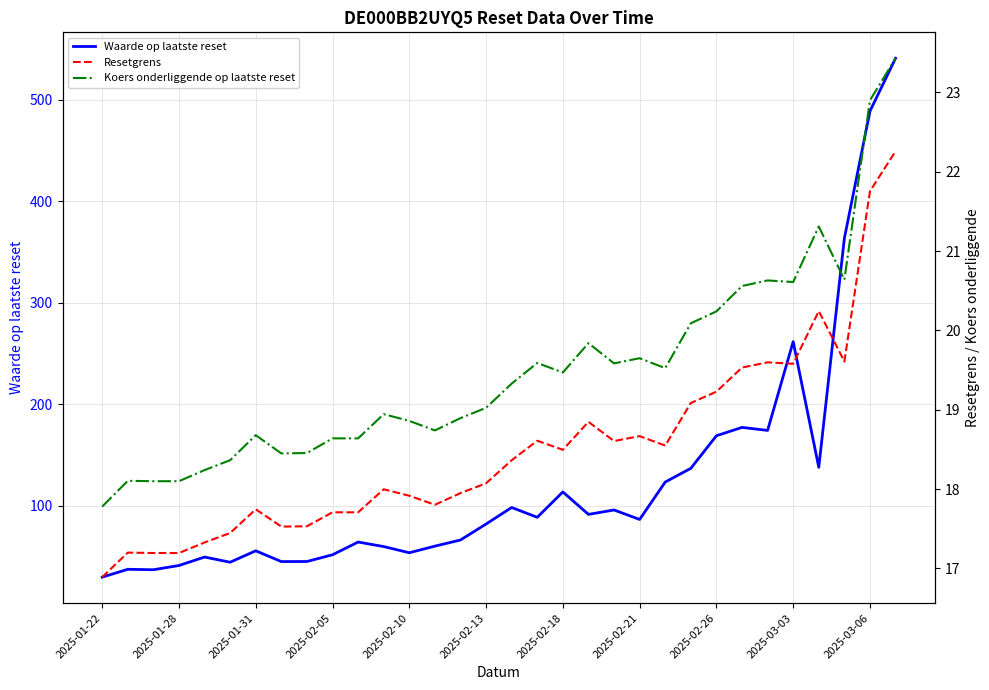

At which label is Waarde op laatste reset closest to 285?

2025-03-03